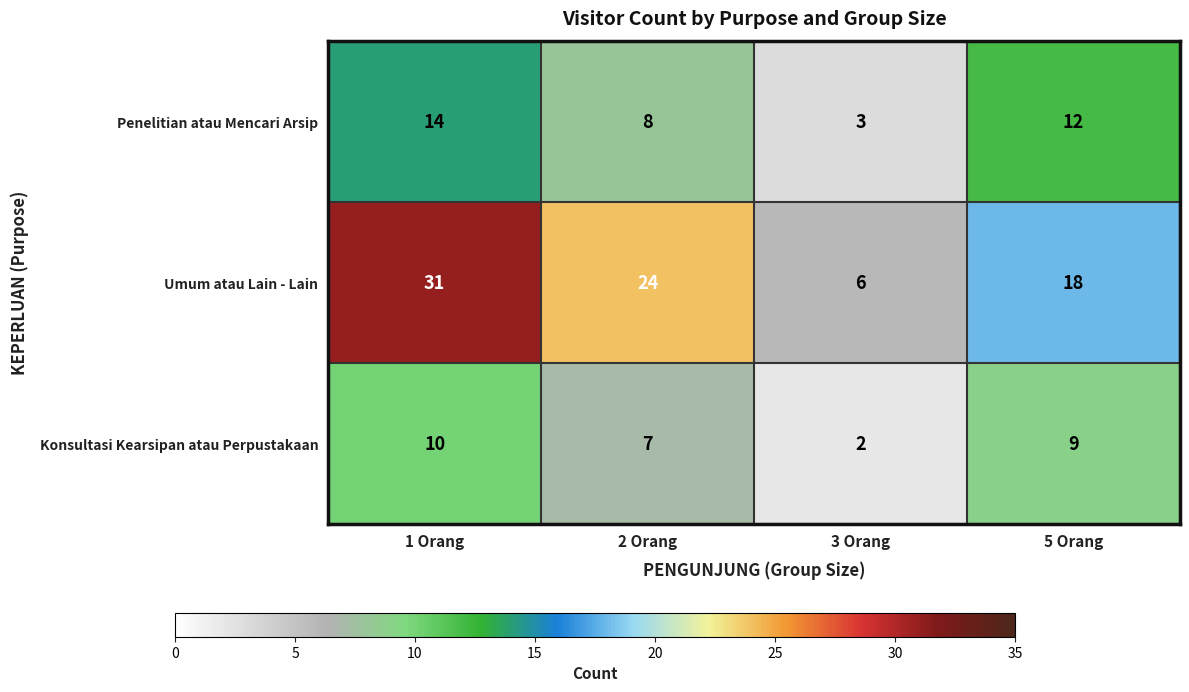

Reading right to left, extract all data points from this chart.

Penelitian atau Mencari Arsip: 5 Orang=12	3 Orang=3	2 Orang=8	1 Orang=14
Umum atau Lain - Lain: 5 Orang=18	3 Orang=6	2 Orang=24	1 Orang=31
Konsultasi Kearsipan atau Perpustakaan: 5 Orang=9	3 Orang=2	2 Orang=7	1 Orang=10